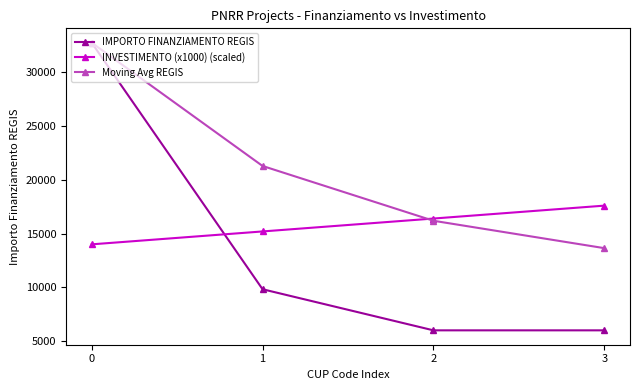

Count the number of data series in this chart.

3